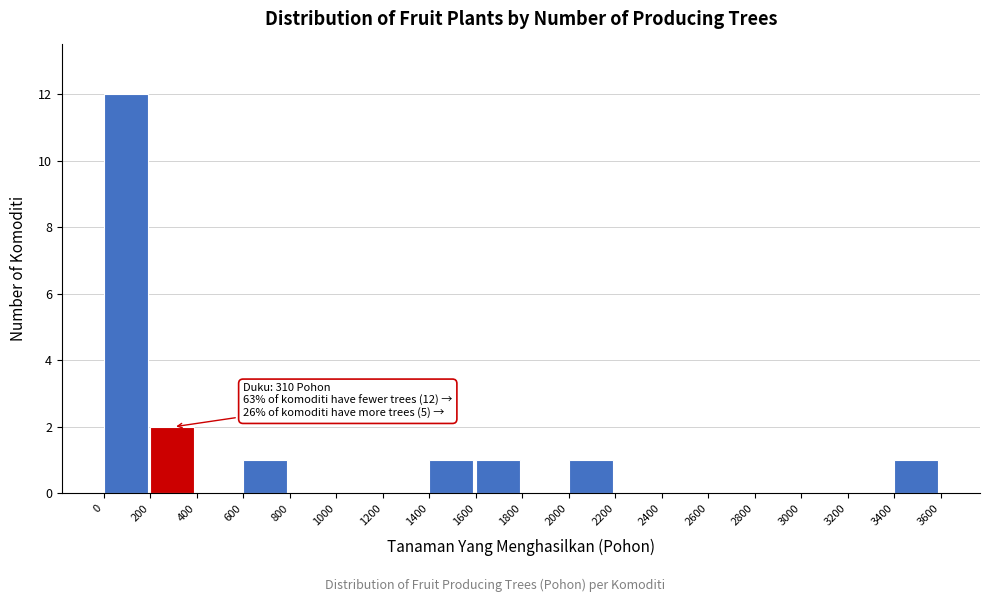

Over which range of the x-axis is the bar tallest?

0 to 200